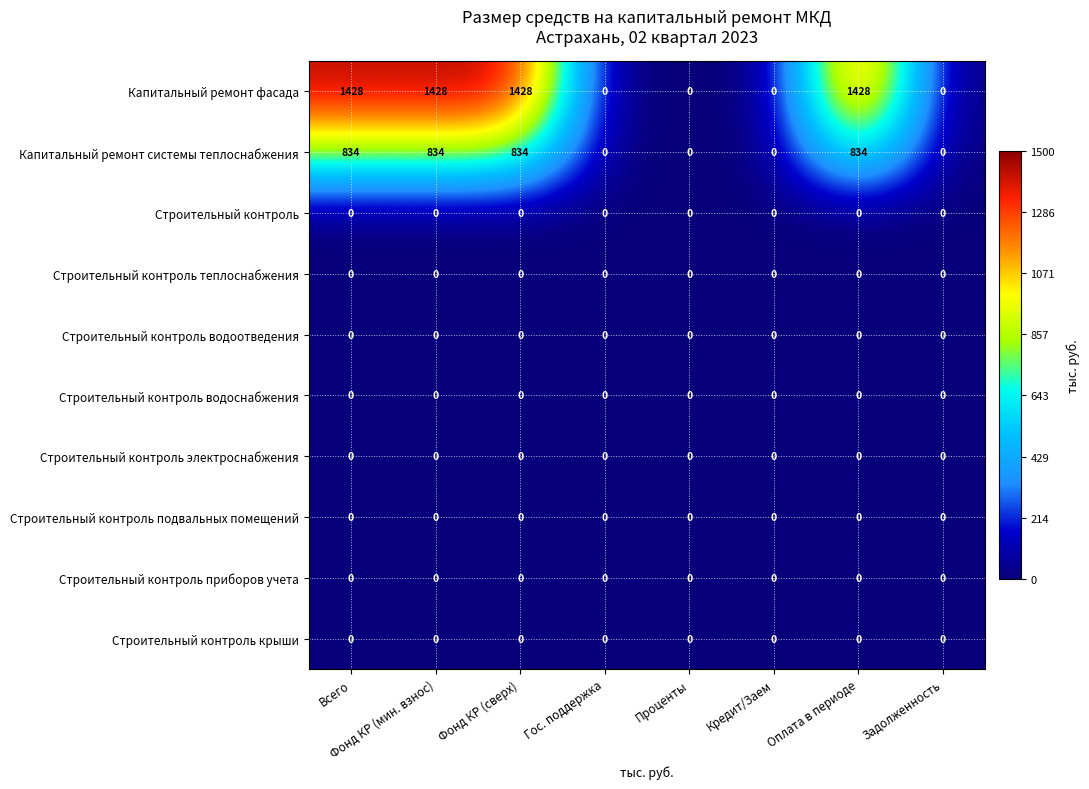

Between Фонд КР (сверх) and Проценты, which series saw the biggest shift?

Капитальный ремонт фасада